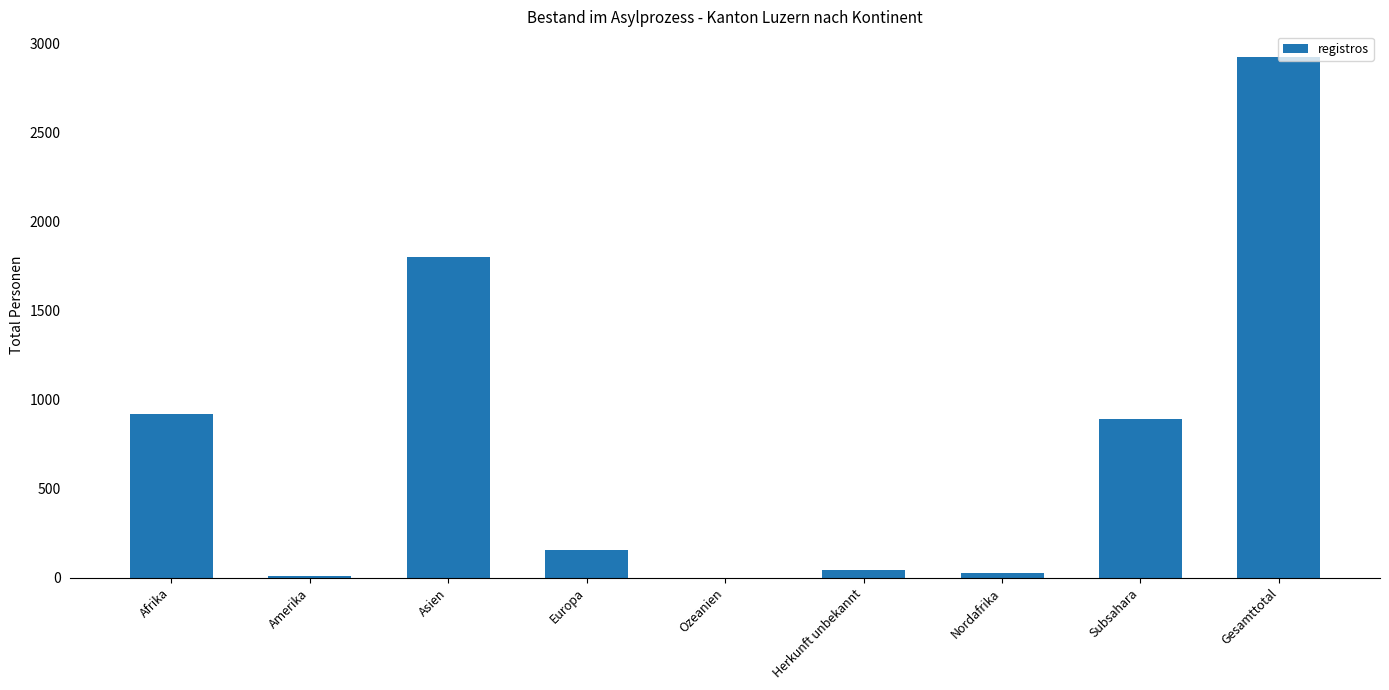

The value at Ozeanien is 0. True or false?

True